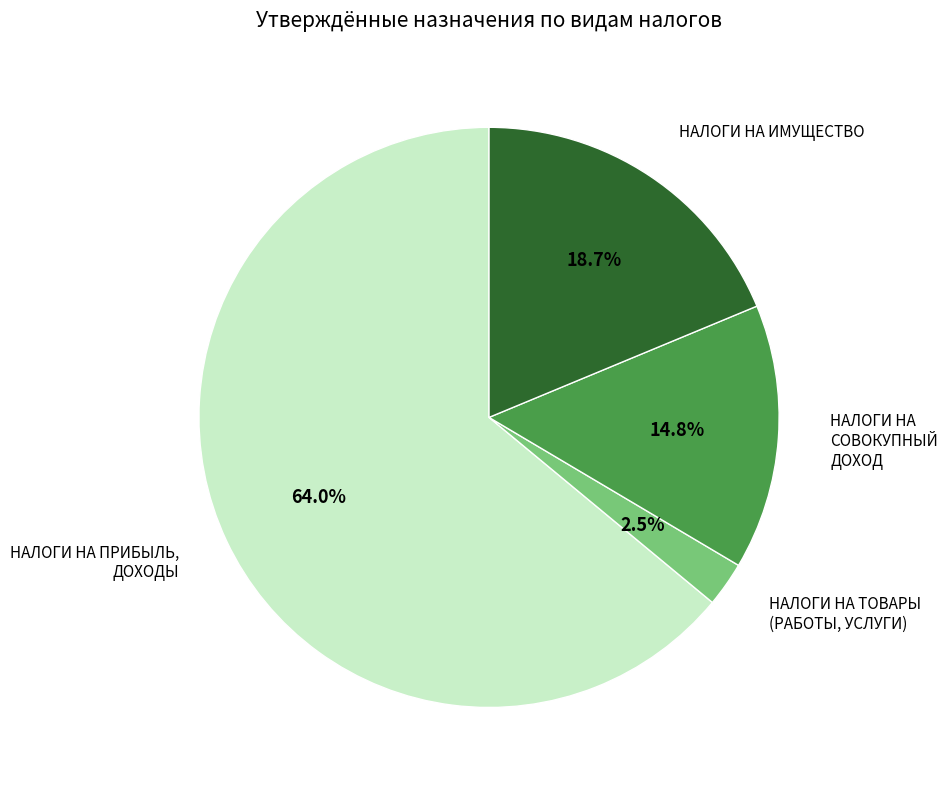

Is there any slice that represents more than half of the pie?

Yes